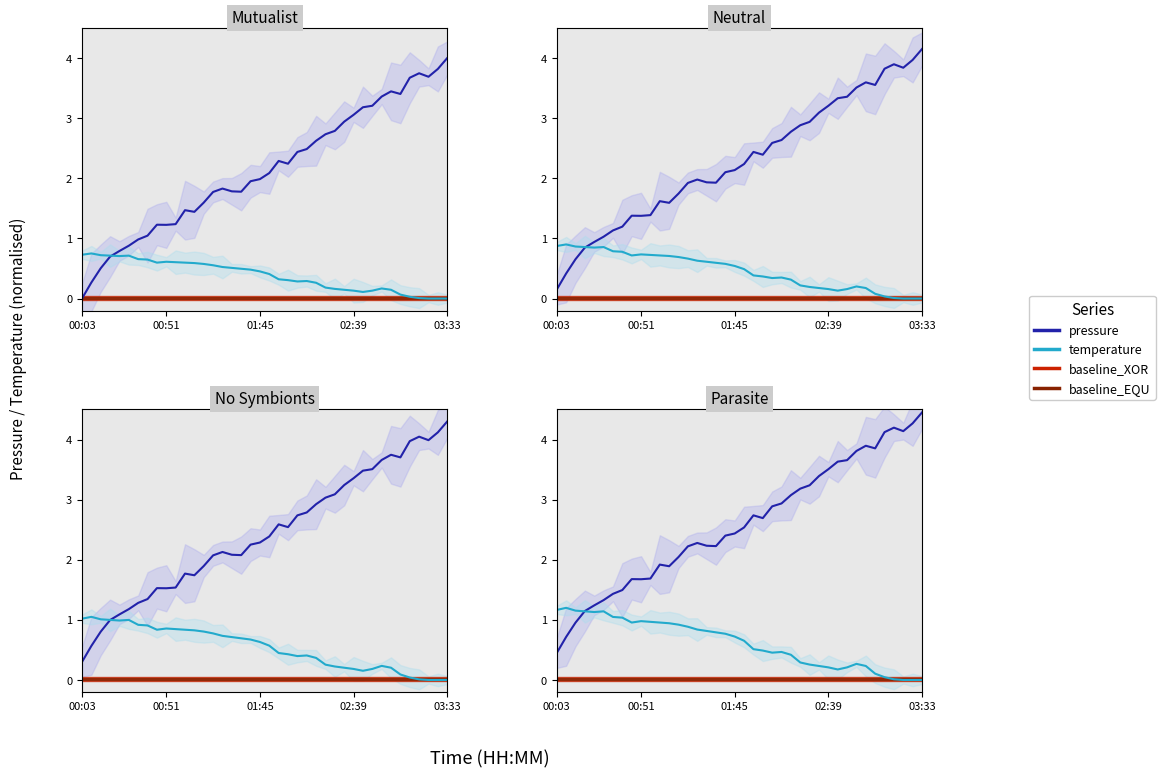

How many interior local peaks does the pressure series have?

6